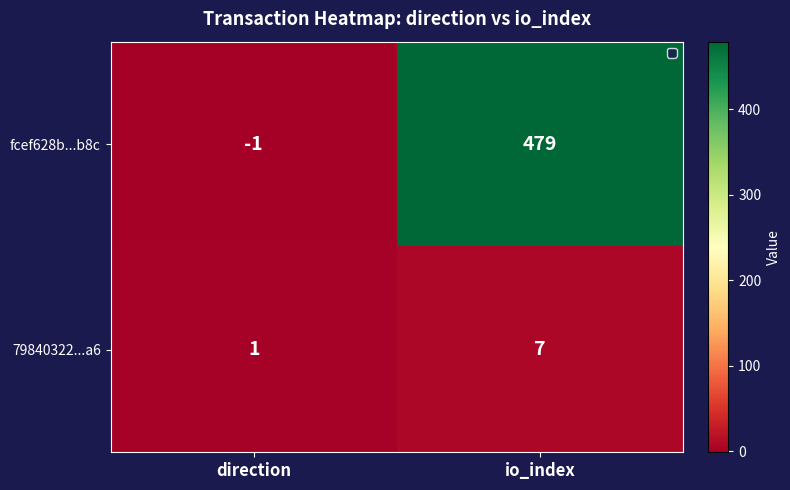

At which category is the sum across all series the highest?

io_index